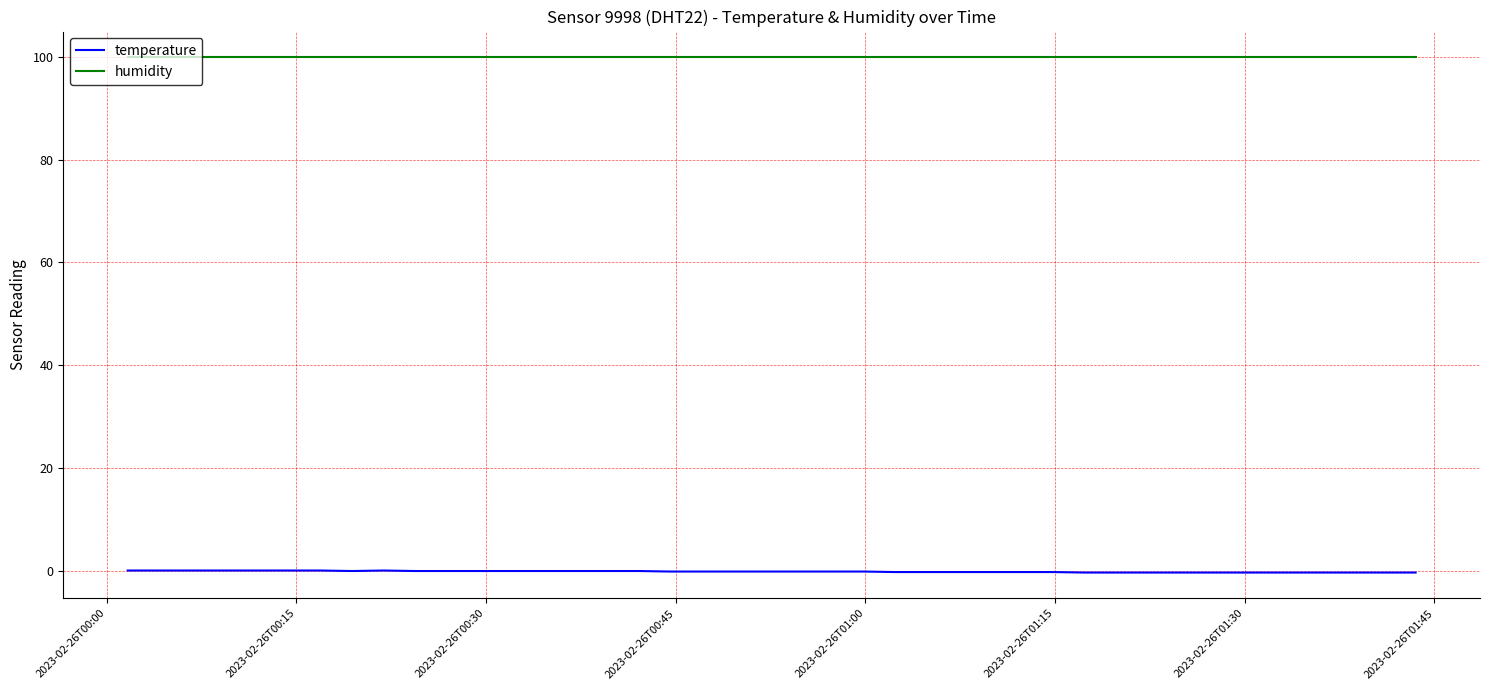

What is the minimum value for humidity?

99.9